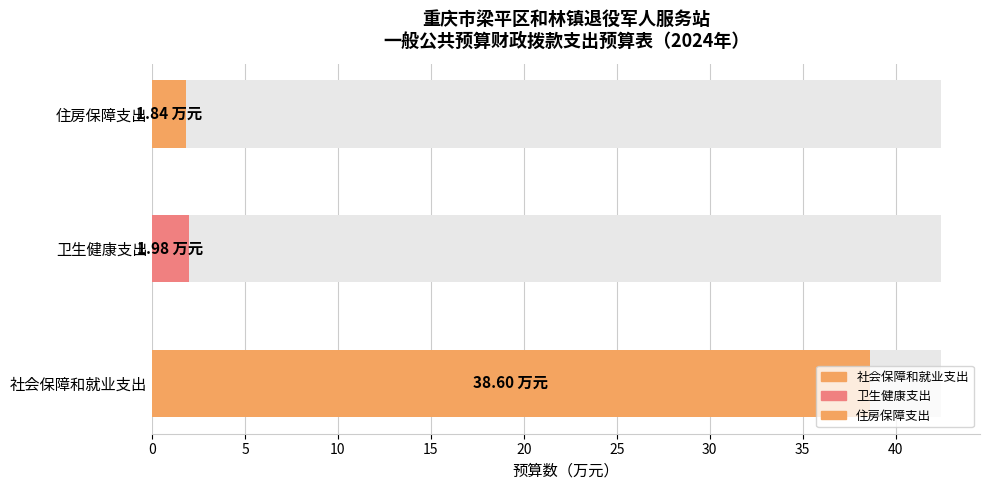

How many bars are there in total?

6